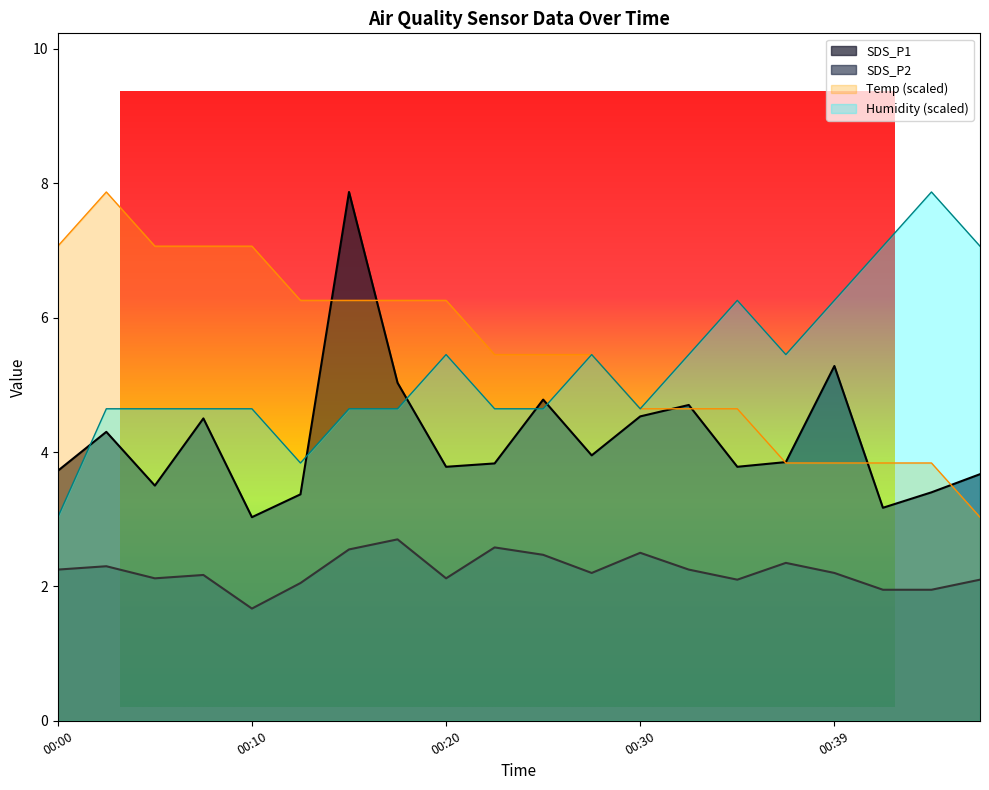

The value of SDS_P1 at 00:44 is 5.8. True or false?

False